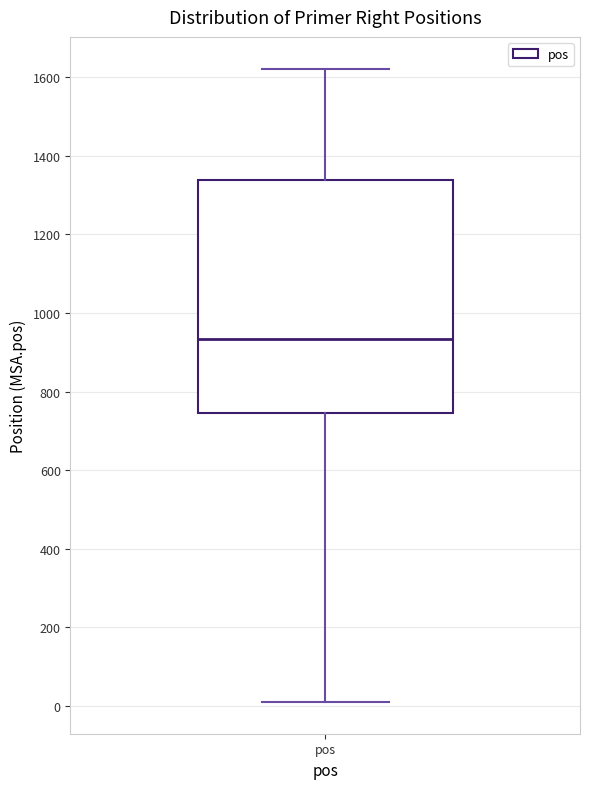

Read this box plot against the y-axis: the position of the median line, the range covered by the box, and the ends of both whiskers. The values are not printed on the chart, so give them approximately, as read against the axis.

median 940, box 740 to 1340, whiskers 20 to 1620